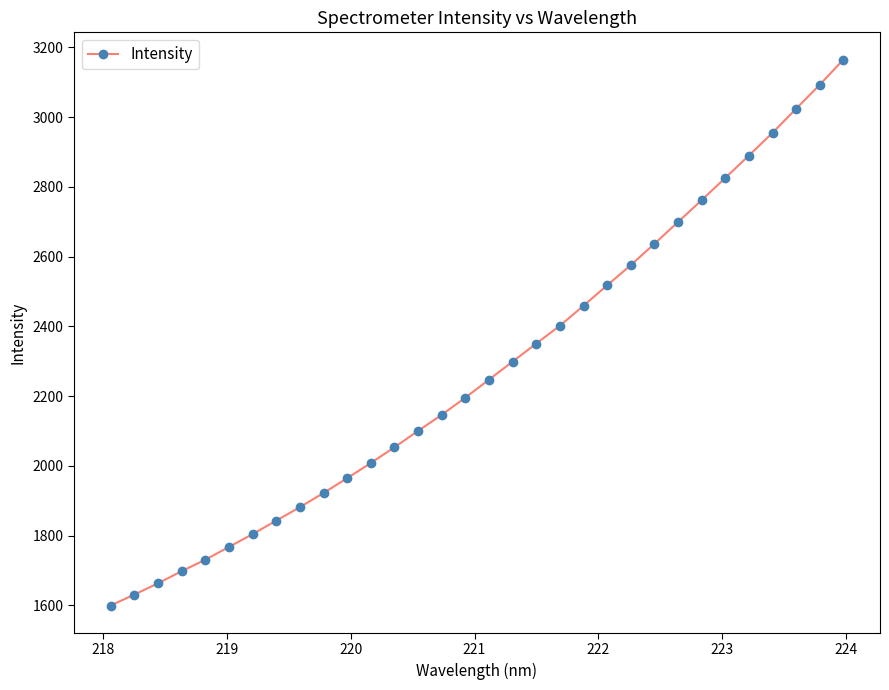

How many series are shown in this chart?

1